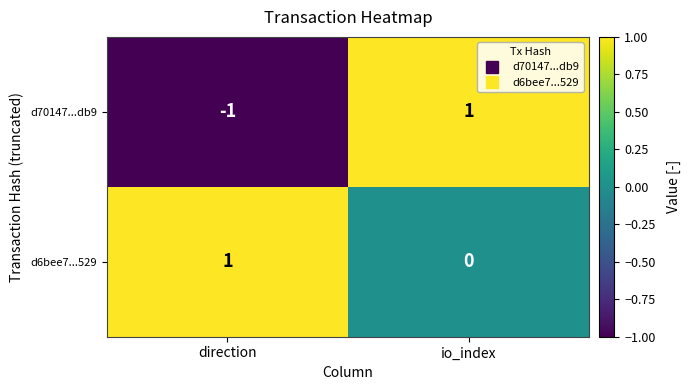

Rank the series at direction from lowest to highest value.

d70147...db9, d6bee7...529